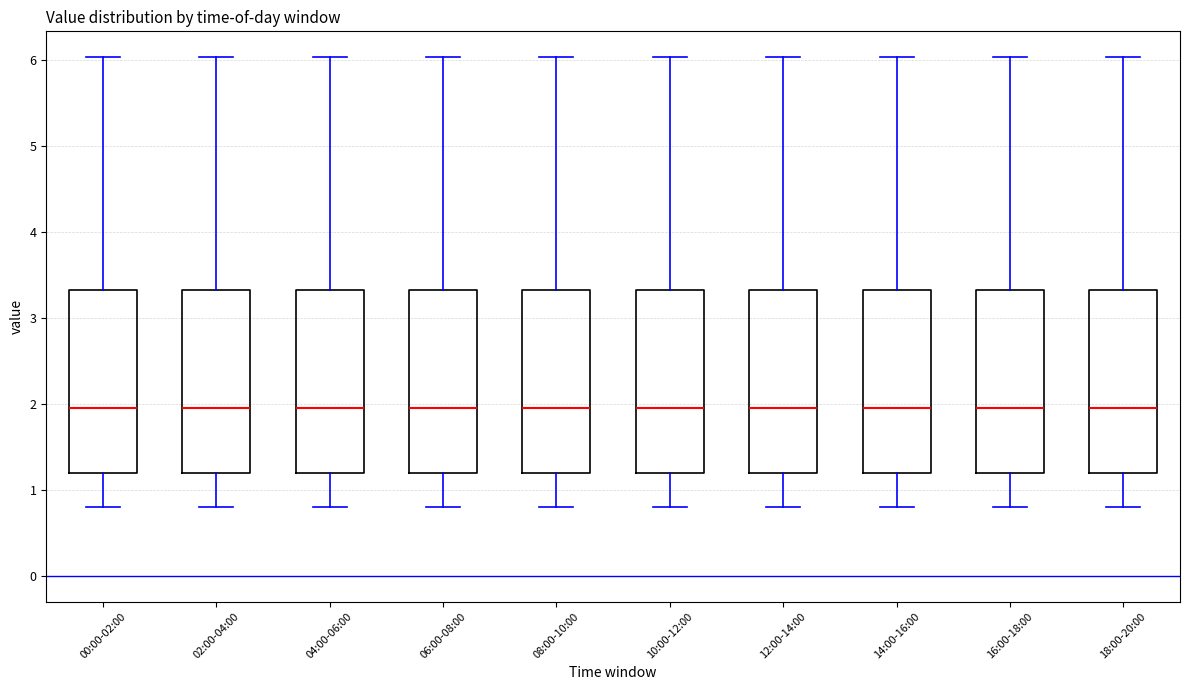

Reading left to right, read every box against the y-axis: the position of its median line, the range the box covers, and the ends of its whiskers. The values are not printed on the chart, so give them approximately, as read against the axis.

00:00-02:00: median 2.0, box 1.2 to 3.3, whiskers 0.8 to 6.0
02:00-04:00: median 2.0, box 1.2 to 3.3, whiskers 0.8 to 6.0
04:00-06:00: median 2.0, box 1.2 to 3.3, whiskers 0.8 to 6.0
06:00-08:00: median 2.0, box 1.2 to 3.3, whiskers 0.8 to 6.0
08:00-10:00: median 2.0, box 1.2 to 3.3, whiskers 0.8 to 6.0
10:00-12:00: median 2.0, box 1.2 to 3.3, whiskers 0.8 to 6.0
12:00-14:00: median 2.0, box 1.2 to 3.3, whiskers 0.8 to 6.0
14:00-16:00: median 2.0, box 1.2 to 3.3, whiskers 0.8 to 6.0
16:00-18:00: median 2.0, box 1.2 to 3.3, whiskers 0.8 to 6.0
18:00-20:00: median 2.0, box 1.2 to 3.3, whiskers 0.8 to 6.0